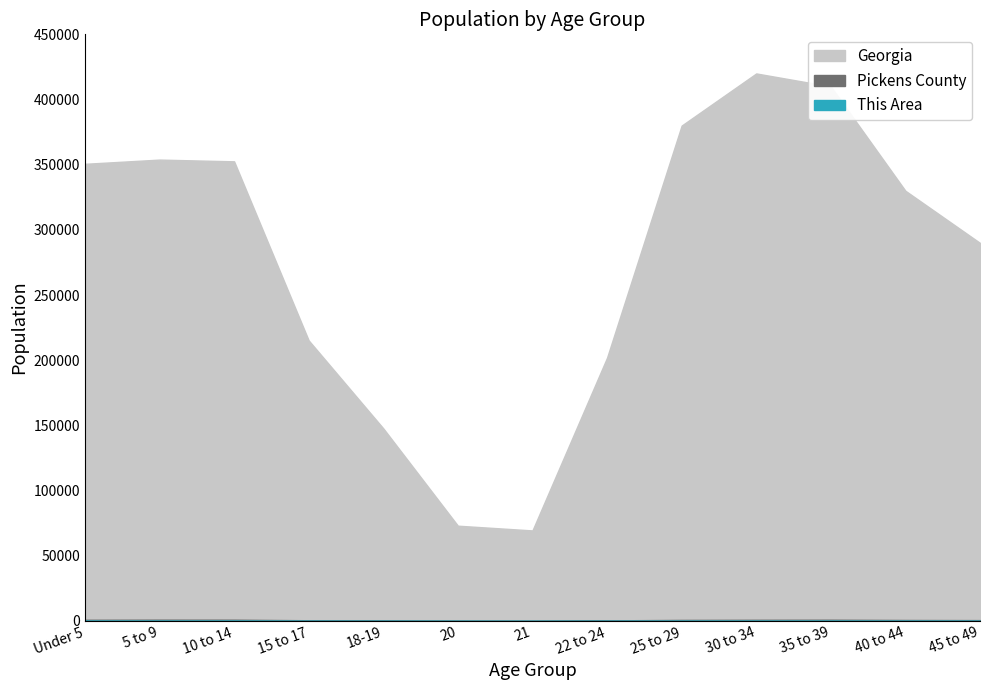

Which has a higher value, 25 to 29 or 15 to 17?

25 to 29